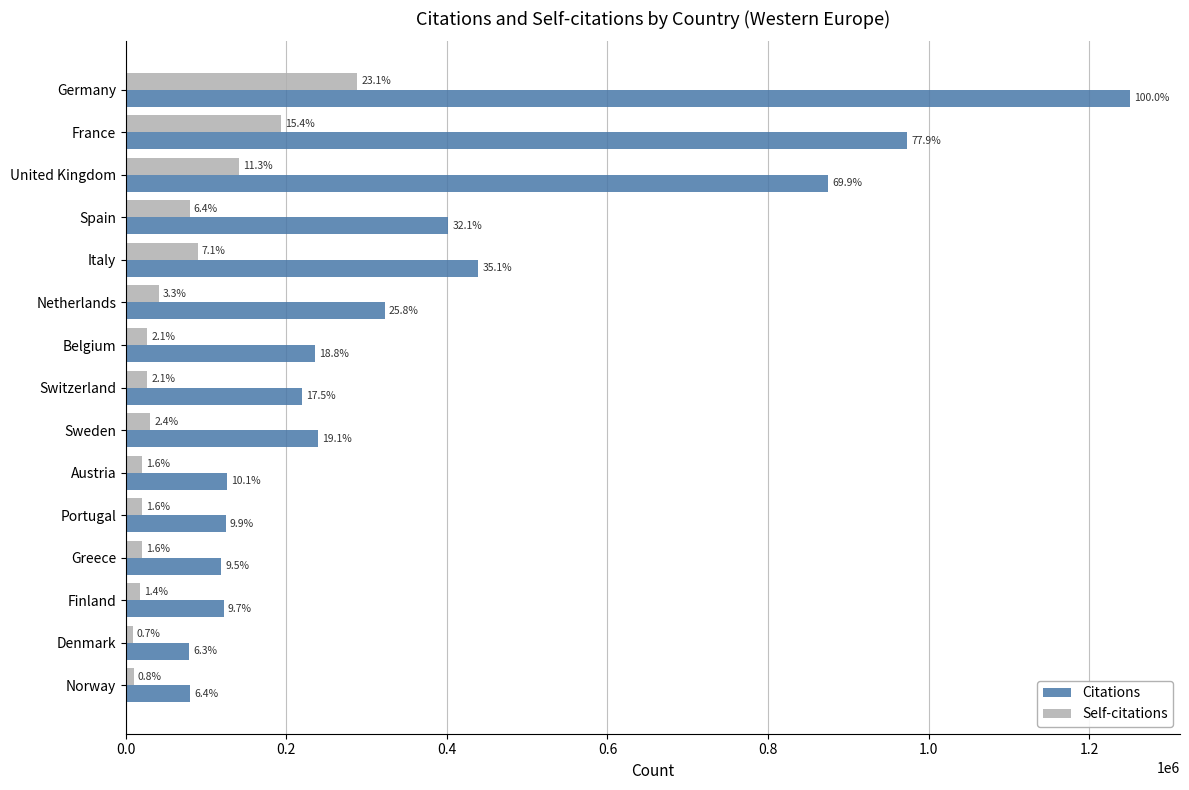

Which series has the largest total across all categories?

Citations